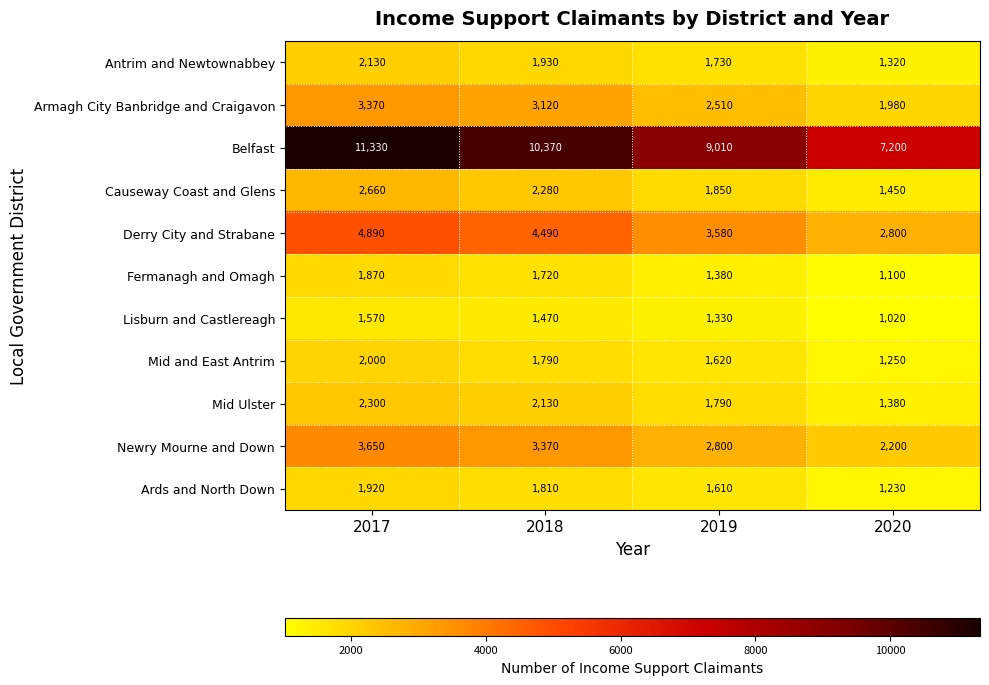

How many series are shown in this chart?

11